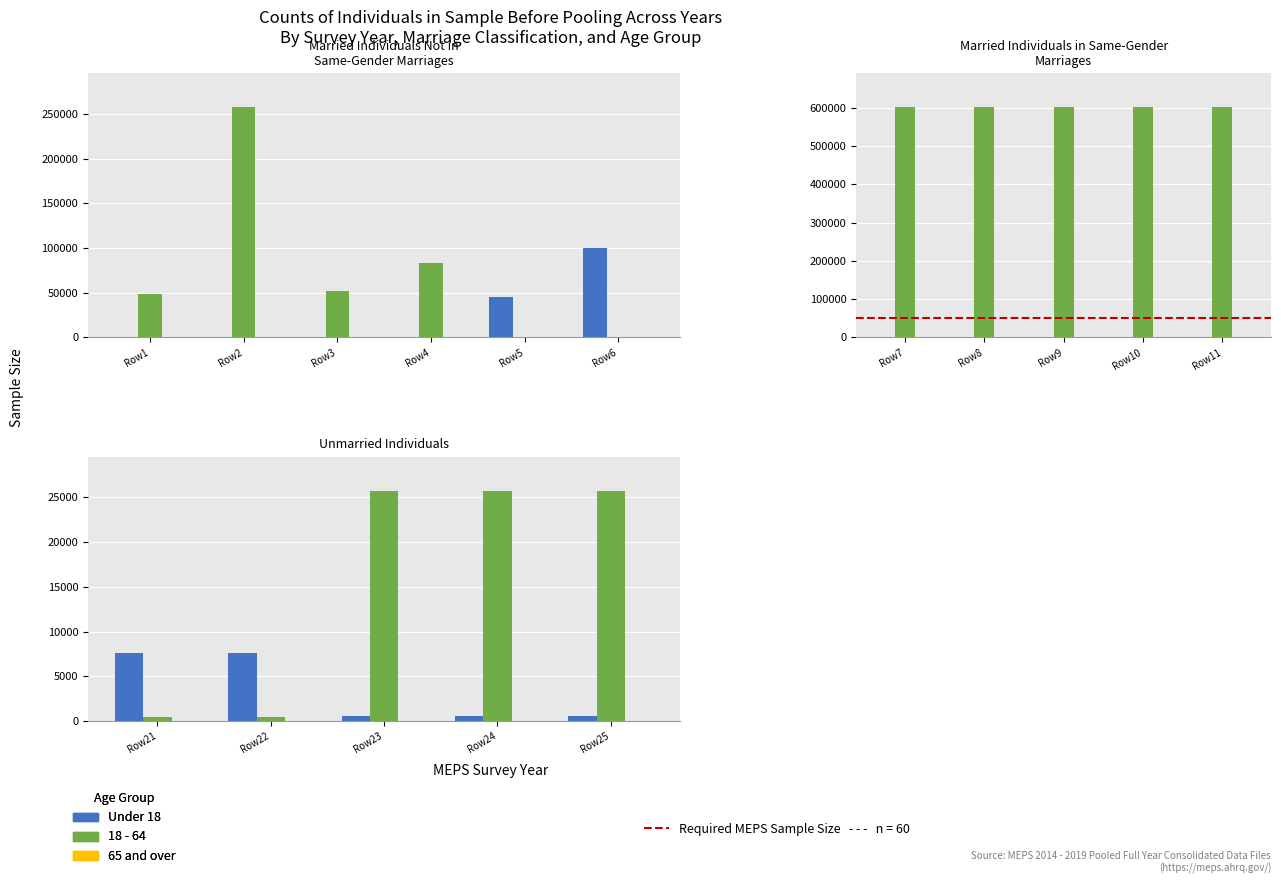

What is the difference between the maximum and minimum values in the 18 - 64 series?

600940.2